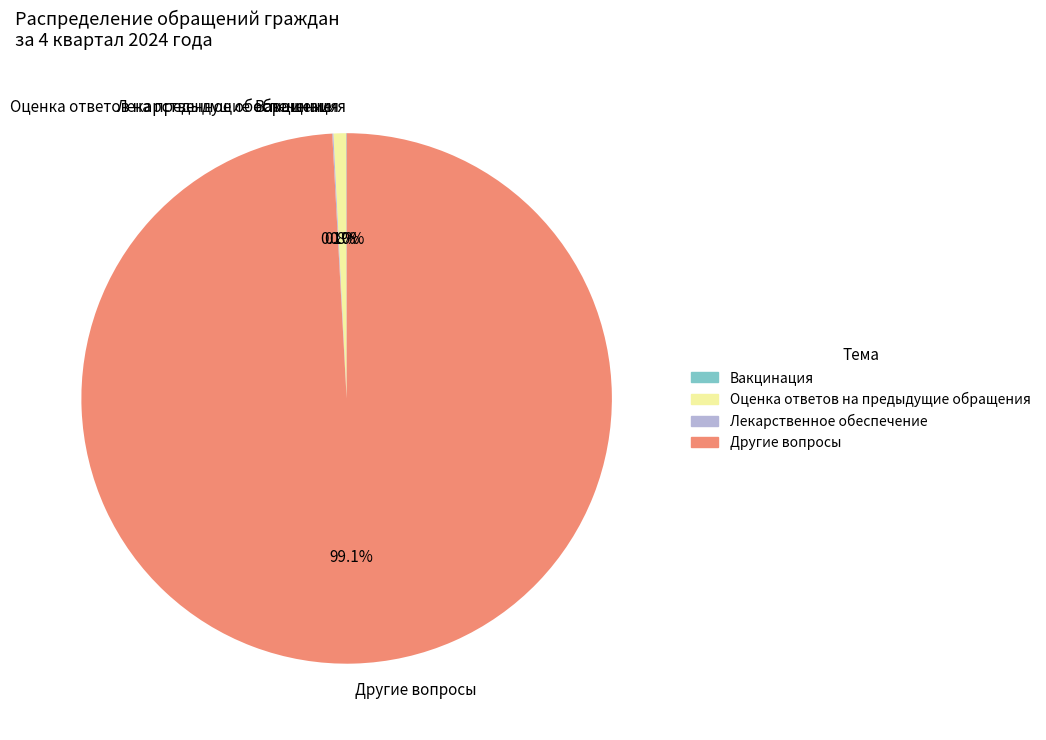

What is the largest slice in the pie chart?

Другие вопросы